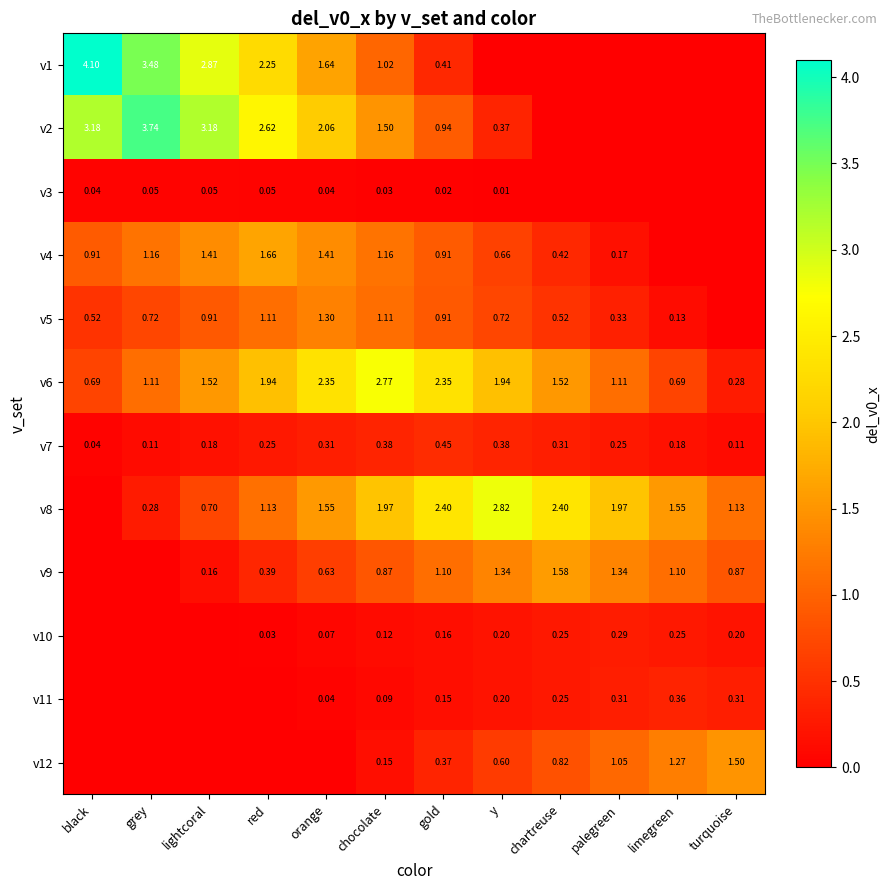

What is the total value across all series at grey?

10.7